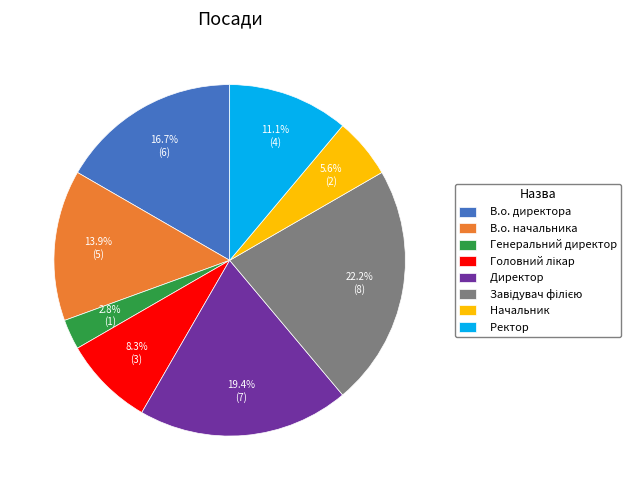

Which has a higher value, Генеральний директор or В.о. директора?

В.о. директора